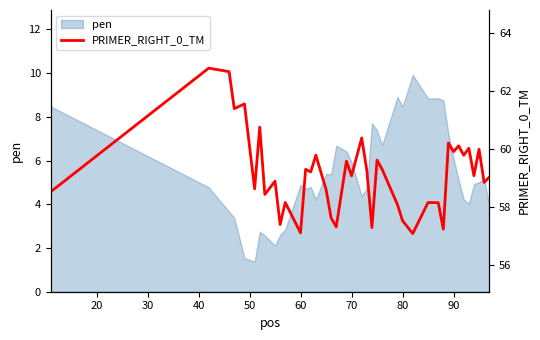

What is the difference between the second highest and minimum values?

5.6